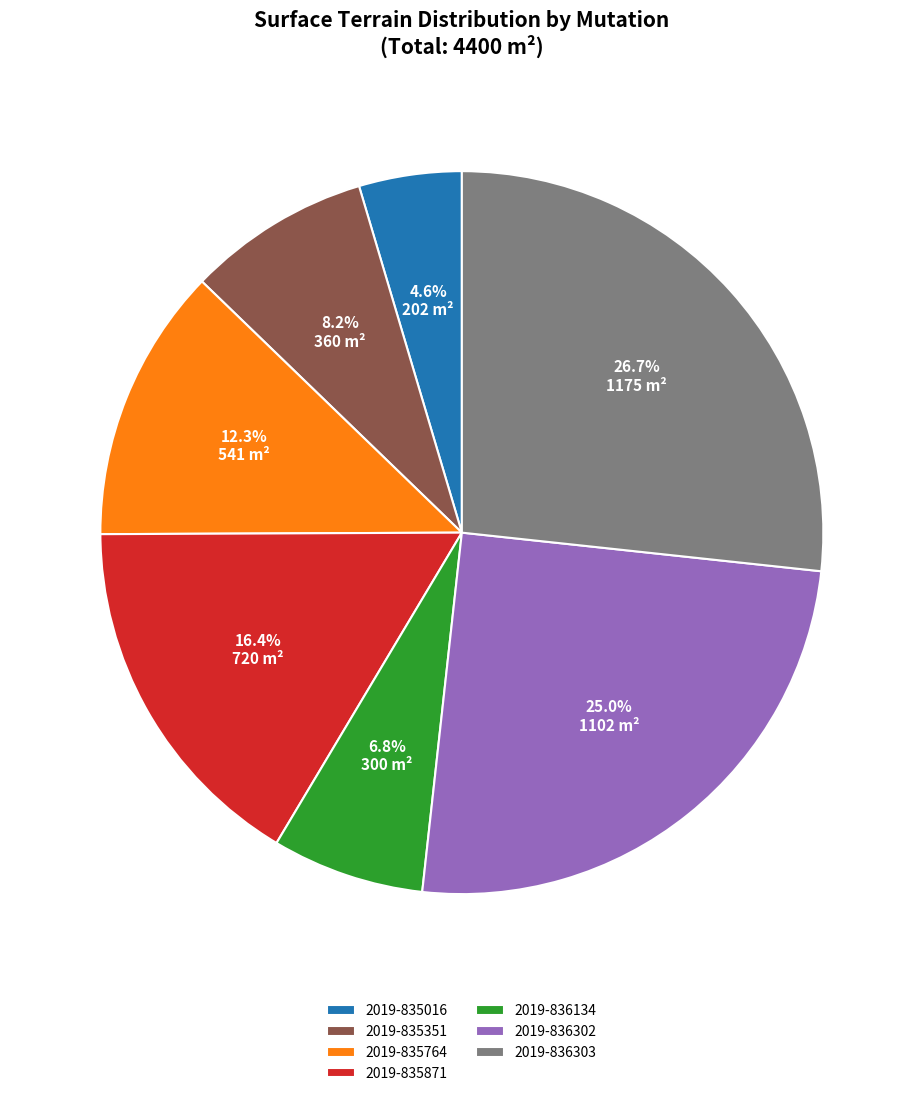

True or false: 2019-836134 accounts for 1% of the total.

False